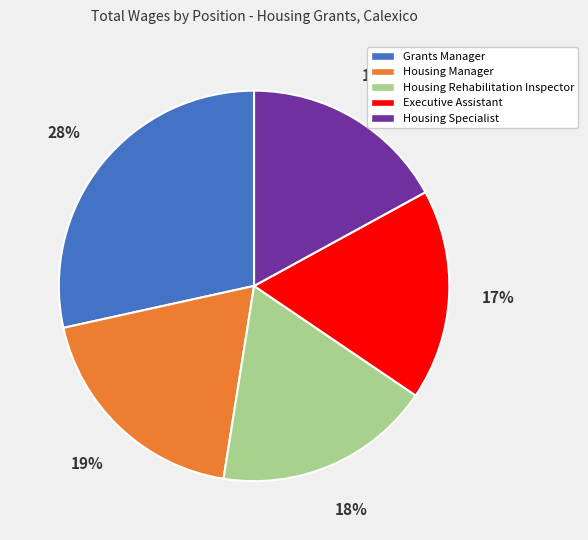

The Housing Rehabilitation Inspector slice represents 18% of the pie. True or false?

True